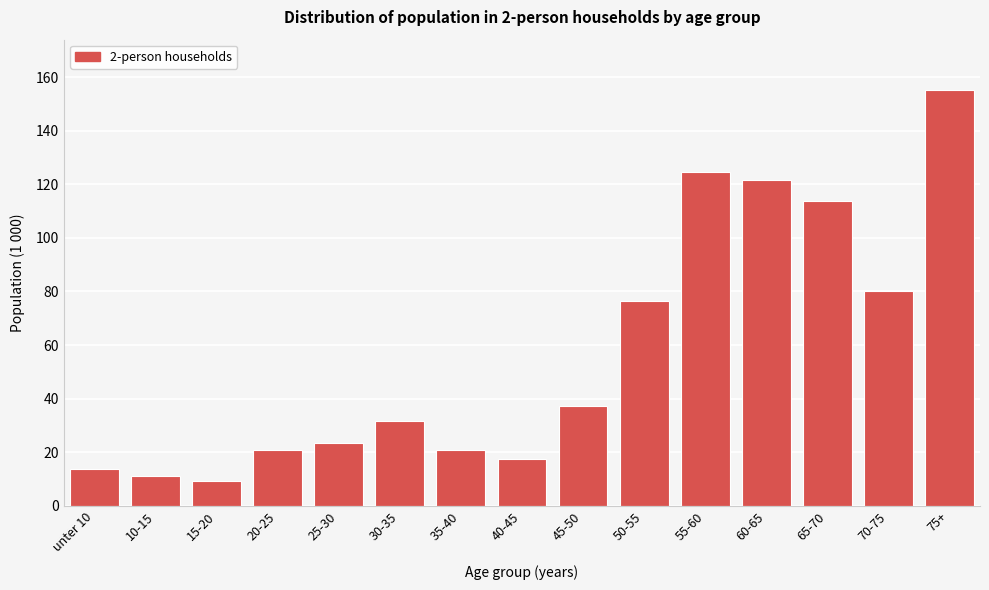

Which label corresponds to the largest value in the chart?

75+